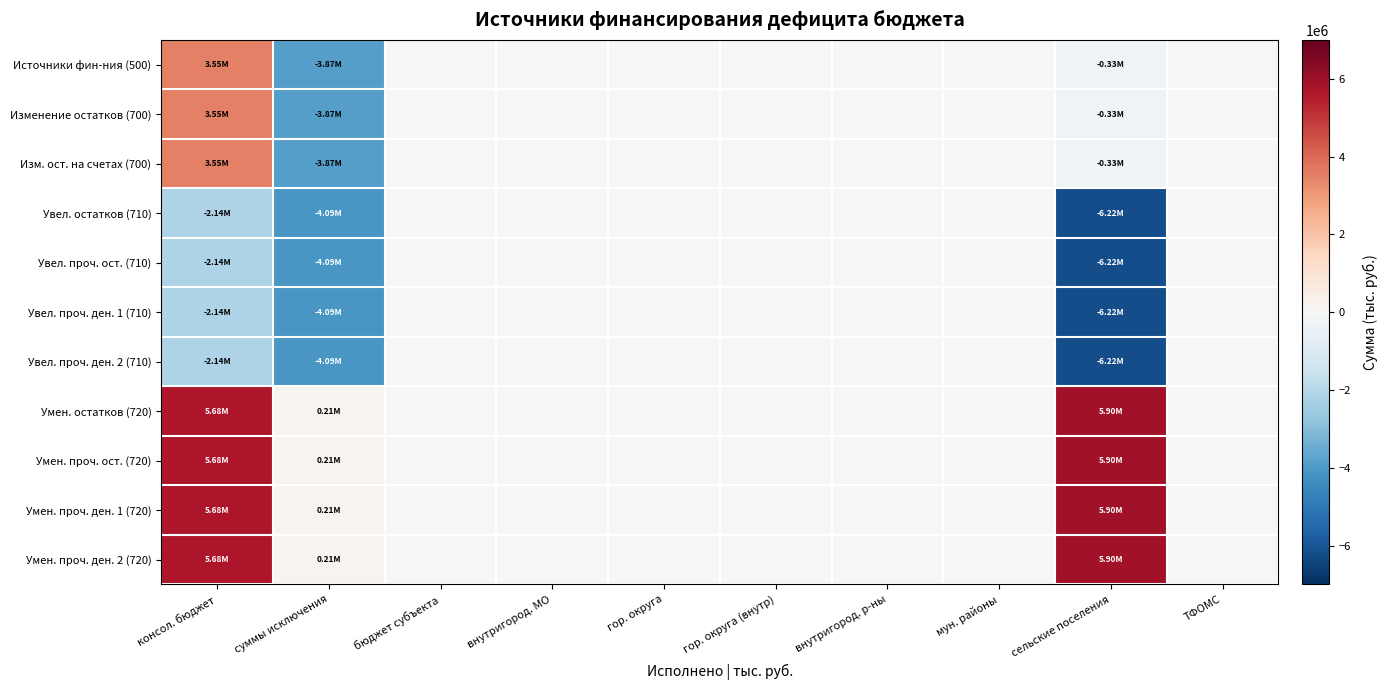

At how many categories does at least one series exceed 5309462?

2